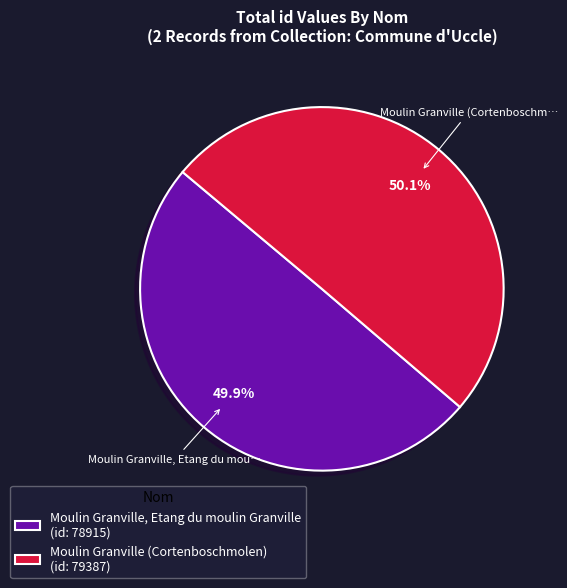

To the nearest percent, what portion does Moulin Granville (Cortenboschmolen) represent?

50%